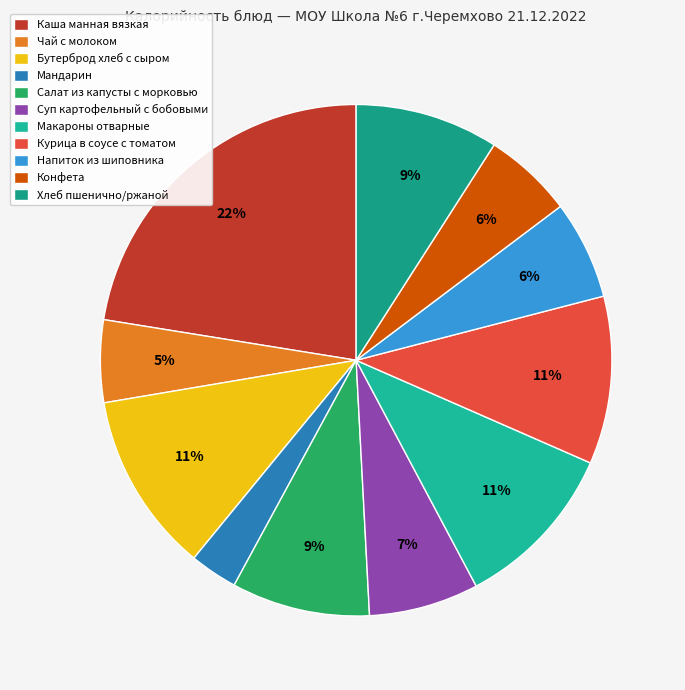

Does any single category account for the majority?

No